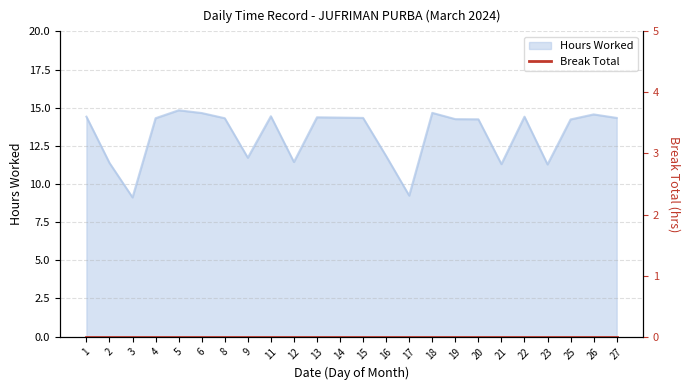

Which category has the lowest value across all series?

3